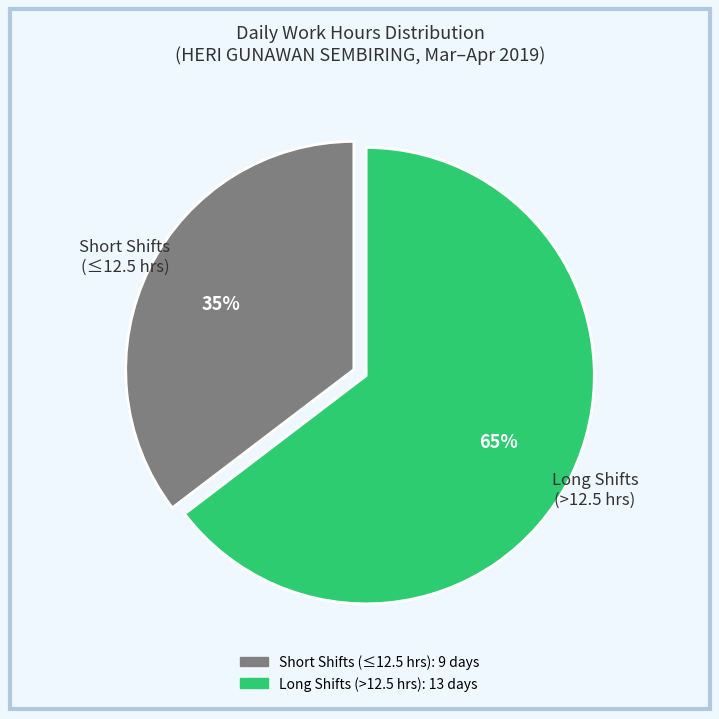

To the nearest percent, what is the average slice percentage?

50%